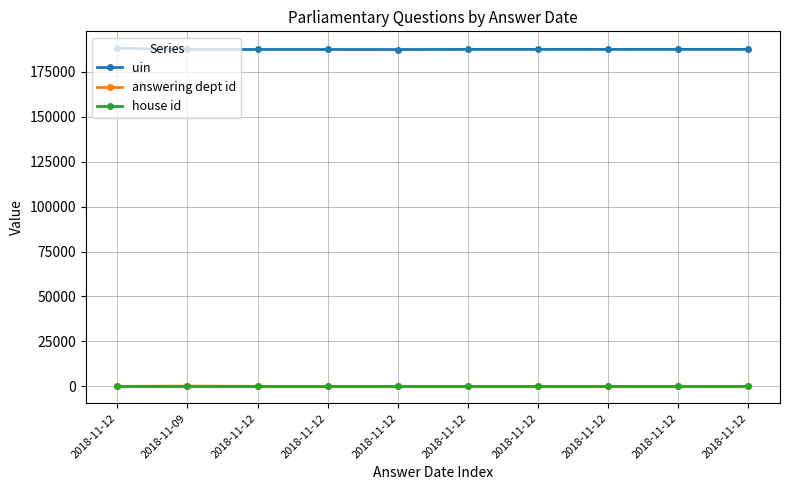

How many lines are shown in the chart?

3